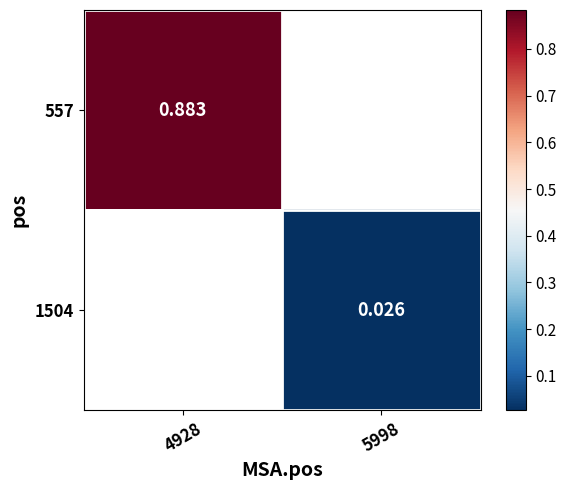

At which category does the chart reach its peak across all series?

4928